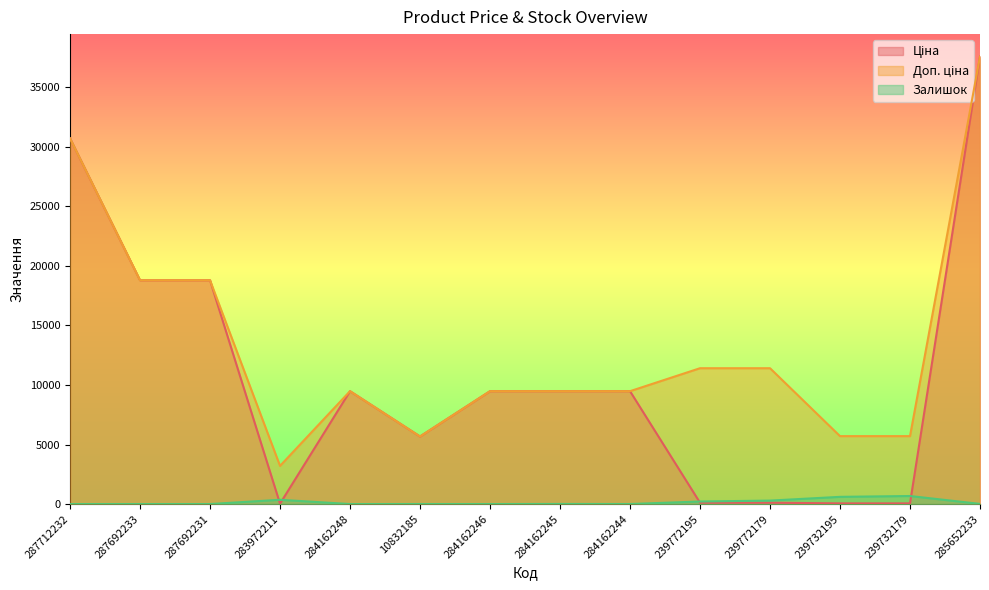

Count the number of data series in this chart.

3